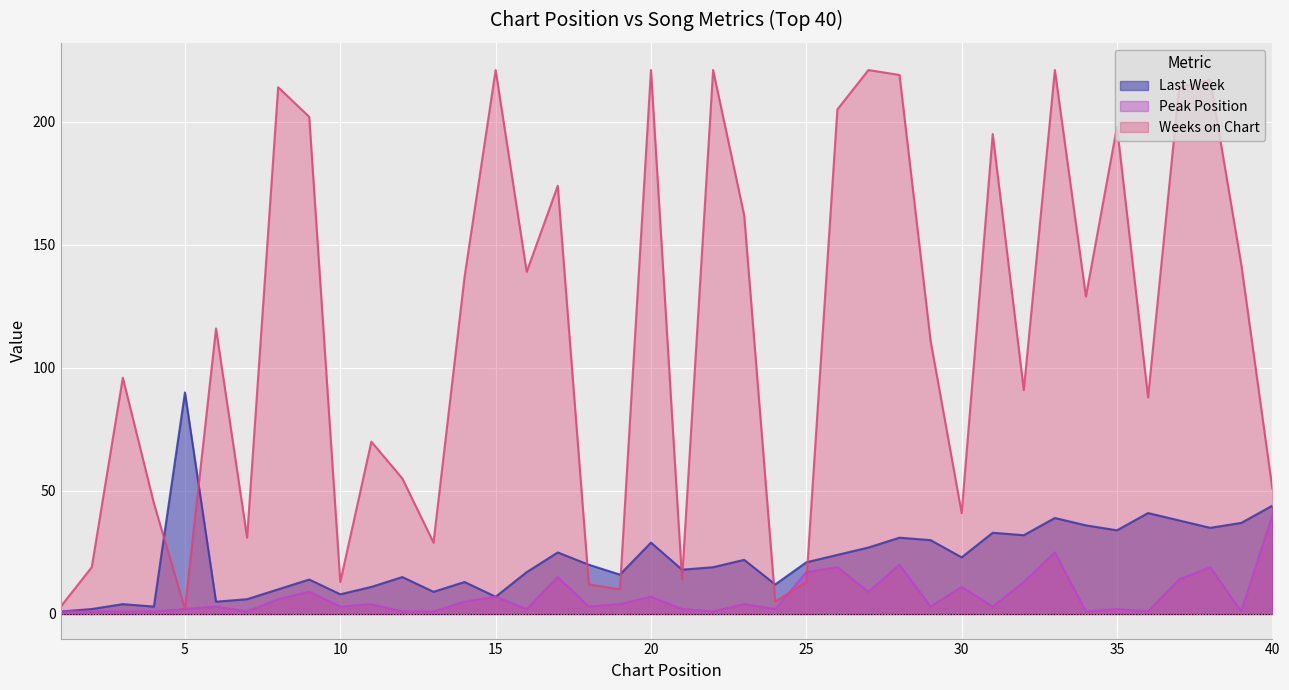

What is the minimum value for Weeks on Chart?

2